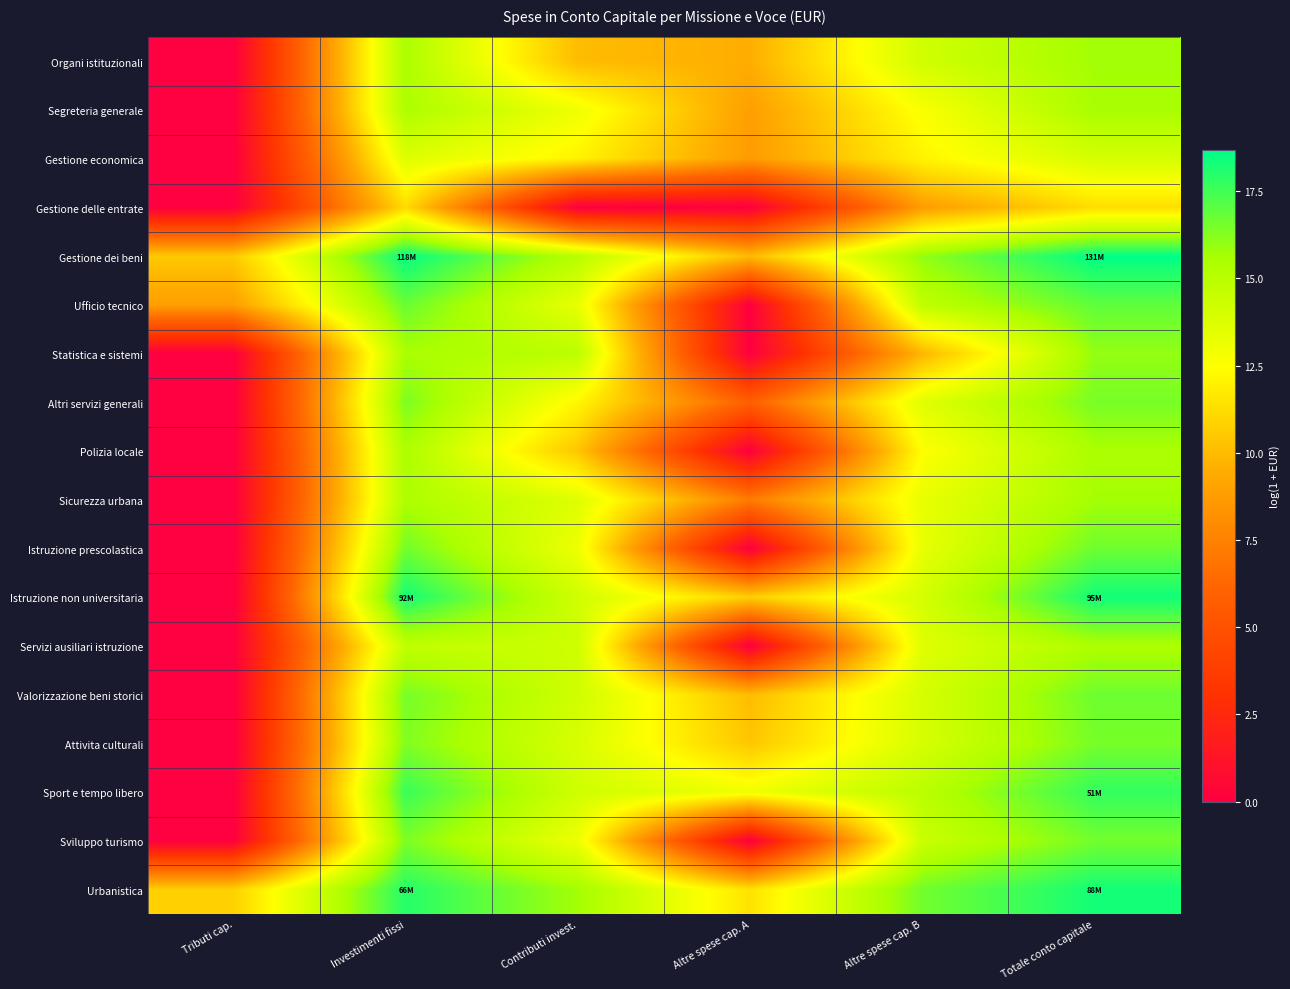

What is the total value across all series at Tributi cap.?

30.1